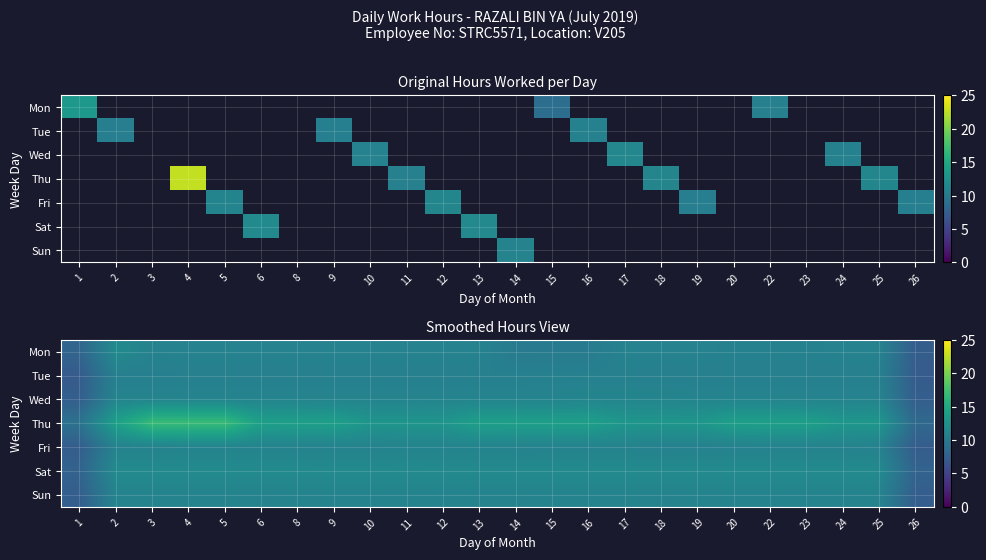

True or false: Wed has a value of 6.7 at 22.

False